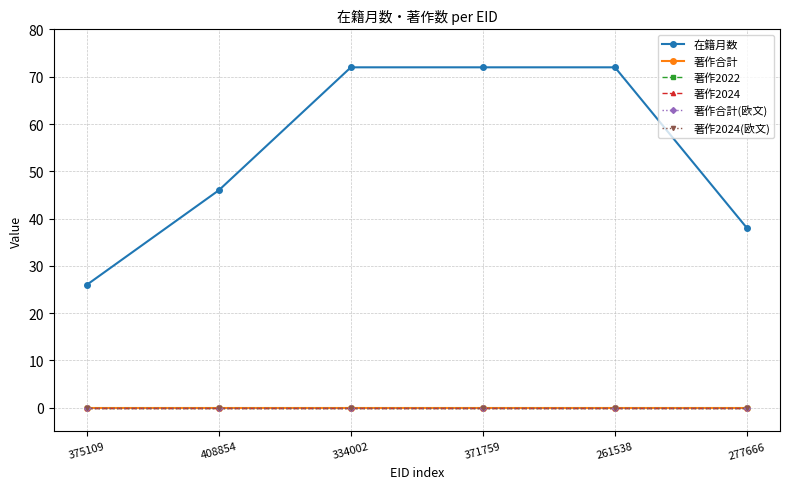

At how many categories does at least one series exceed 66?

3